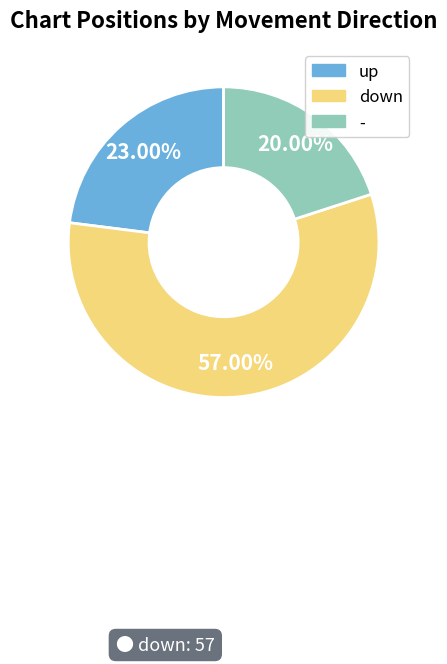

True or false: up accounts for 38% of the total.

False